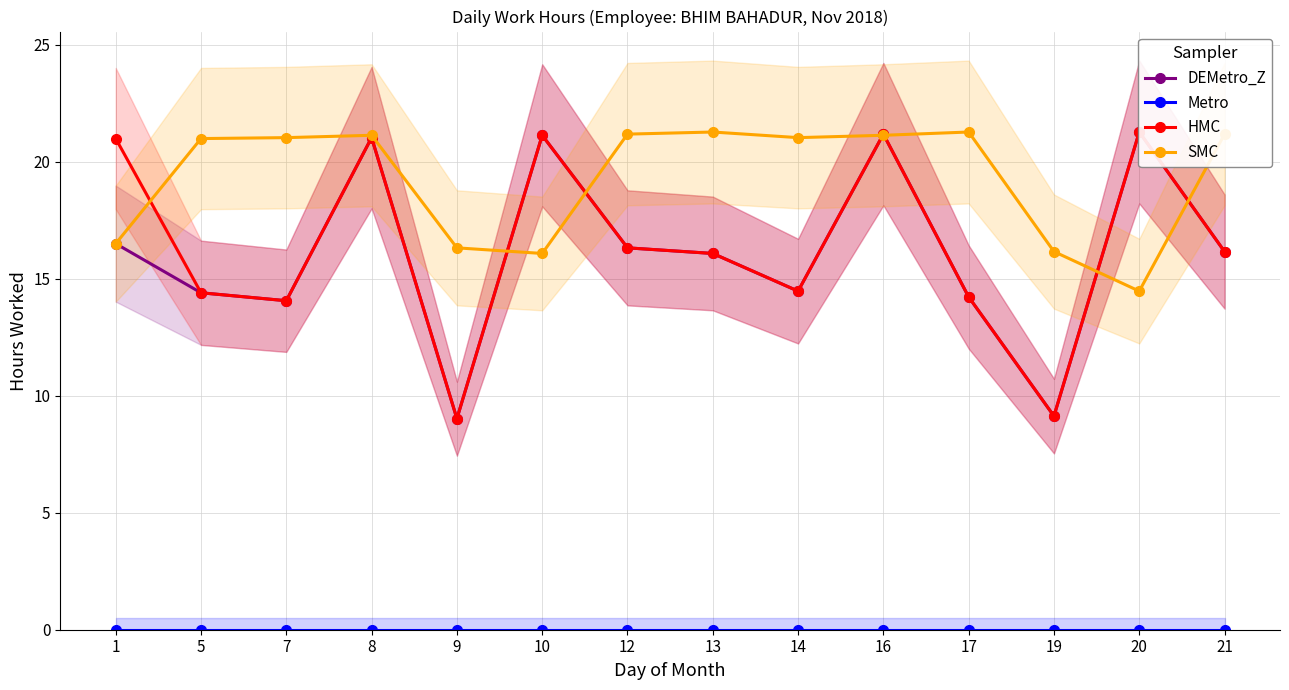

At which category does HMC reach its first local peak?

8